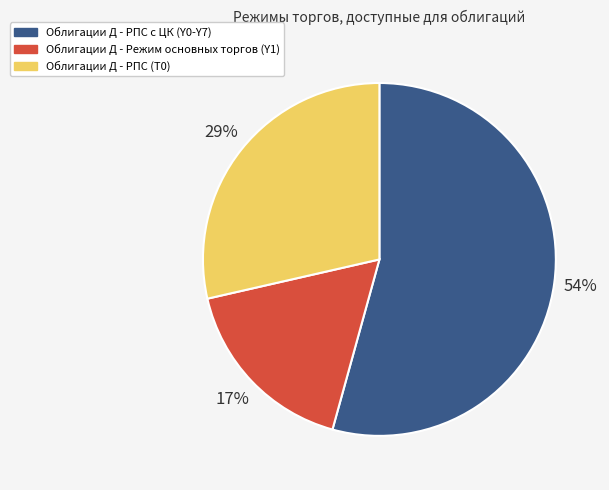

Do Облигации Д - РПС с ЦК (Y0-Y7) and Облигации Д - Режим основных торгов (Y1) together represent more than half of the pie?

Yes